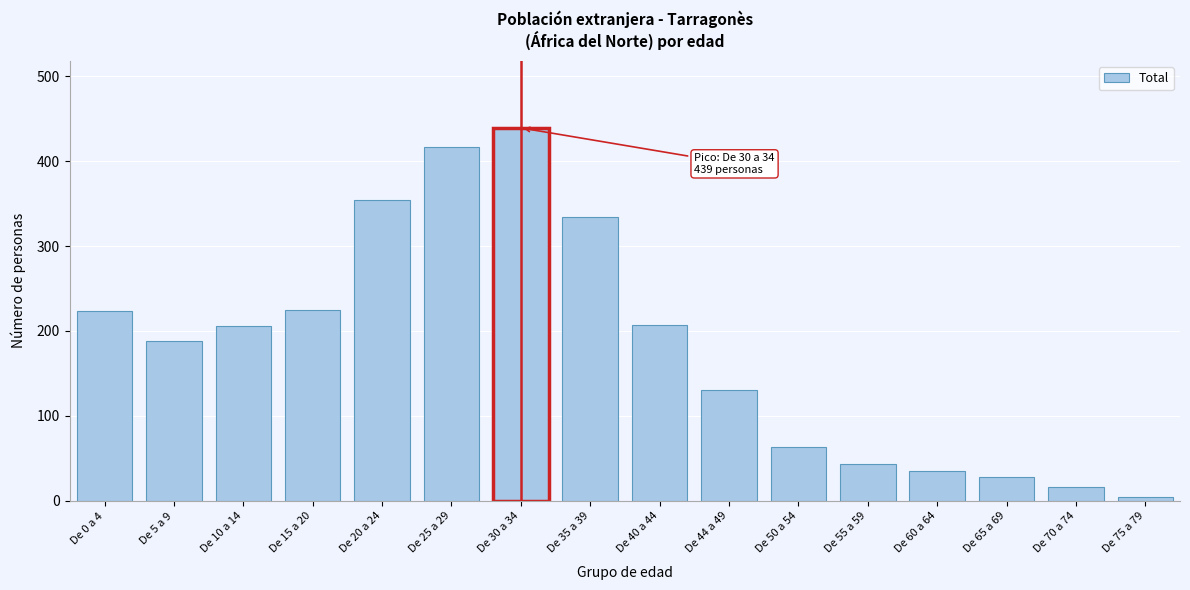

The value at De 10 a 14 is 344. True or false?

False